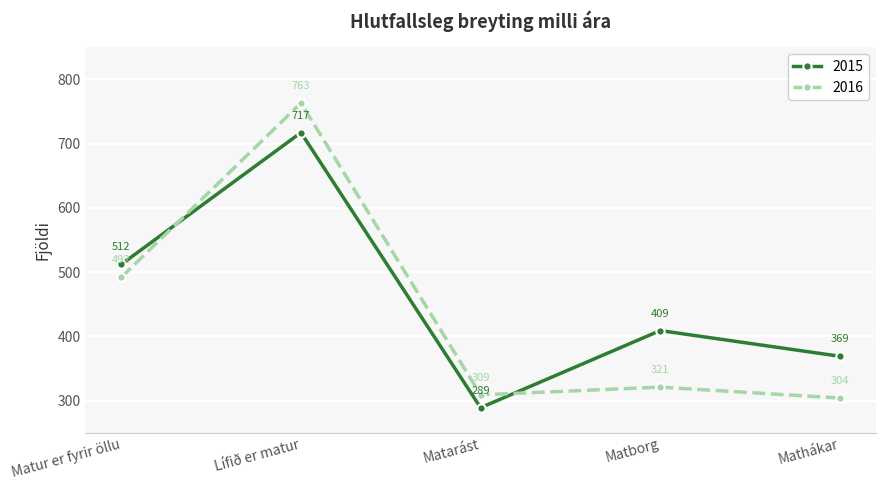

Reading left to right, extract all data points from this chart.

2015: 512	717	289	409	369
2016: 492	763	309	321	304